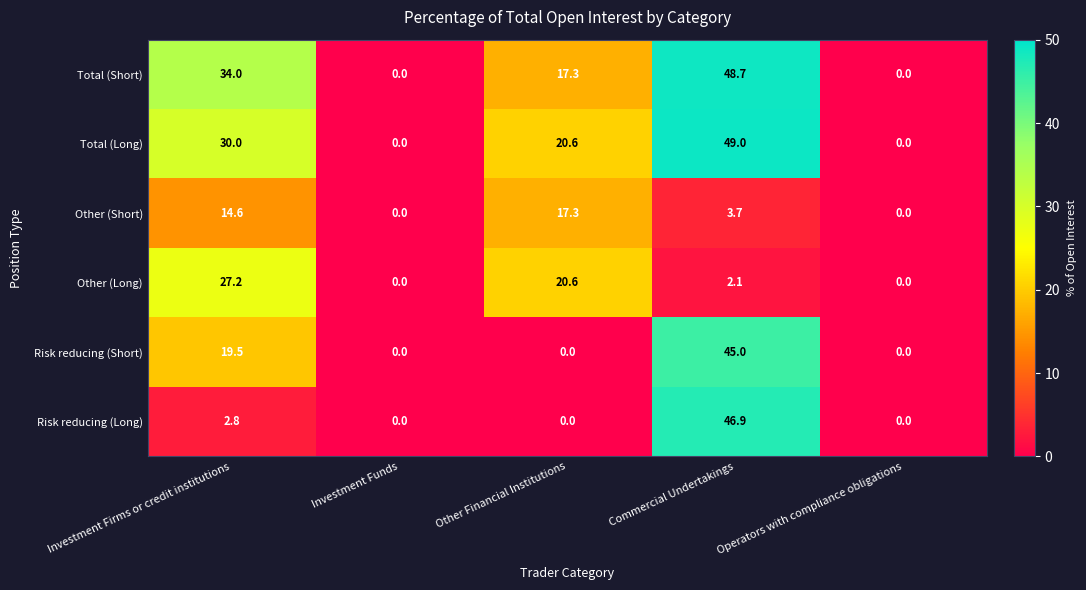

At how many categories does at least one series exceed 21?

2